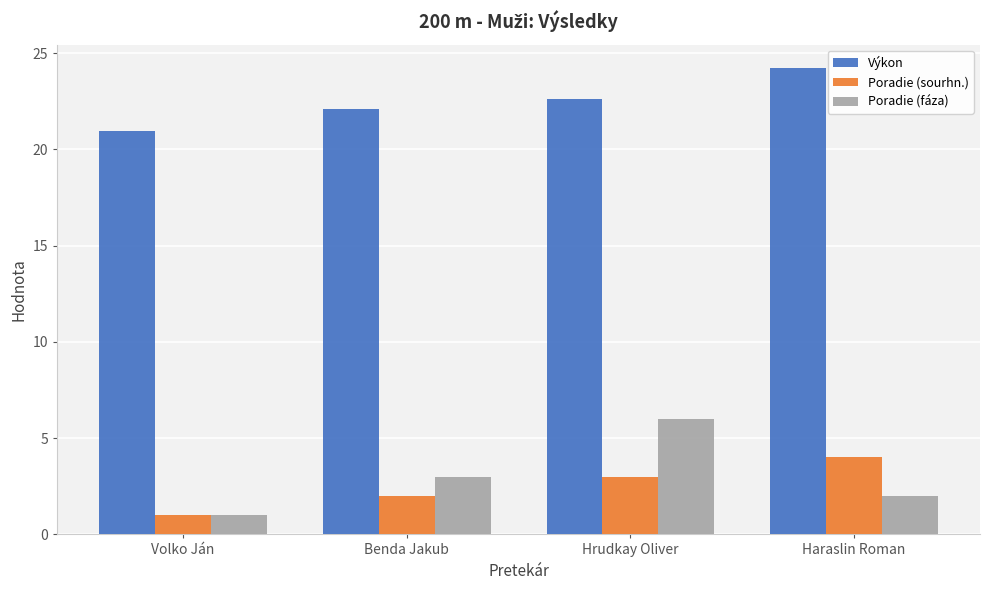

Reading left to right, extract all data points from this chart.

Výkon: Volko Ján=21.0	Benda Jakub=22.1	Hrudkay Oliver=22.6	Haraslin Roman=24.2
Poradie (sourhn.): Volko Ján=1.0	Benda Jakub=2.0	Hrudkay Oliver=3.0	Haraslin Roman=4.0
Poradie (fáza): Volko Ján=1.0	Benda Jakub=3.0	Hrudkay Oliver=6.0	Haraslin Roman=2.0